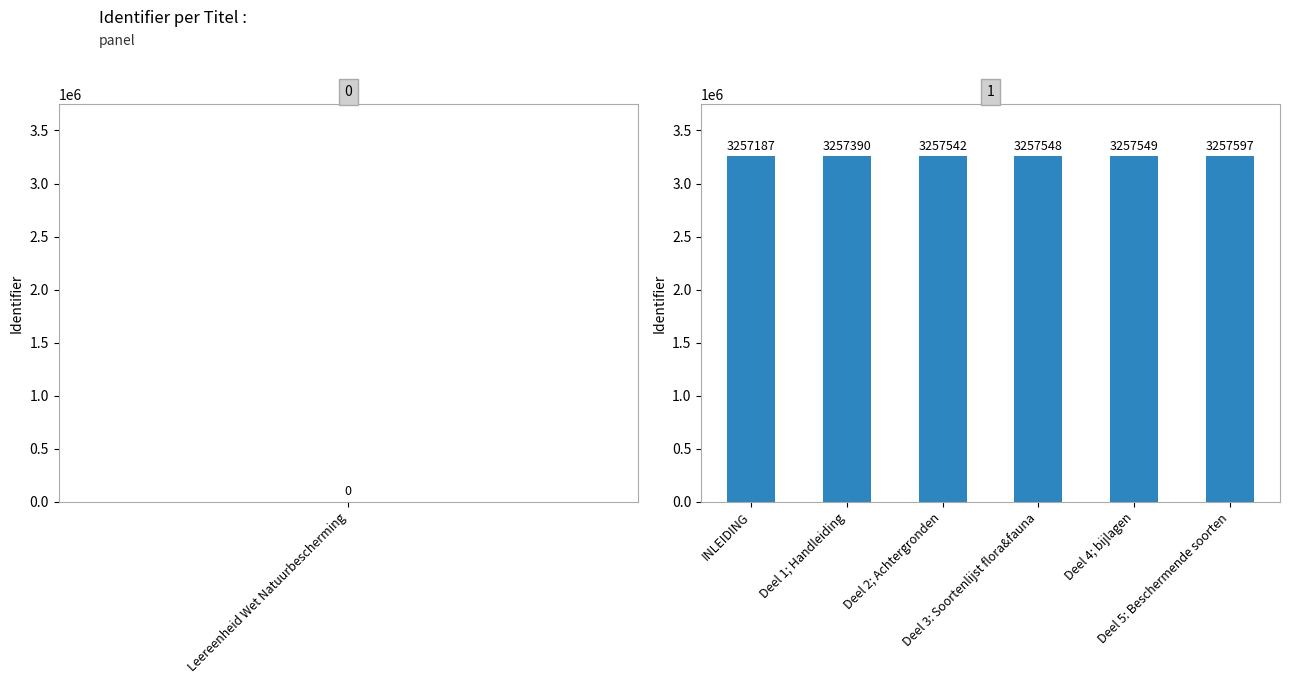

What is the value of the 2nd bar from the left?

3257390